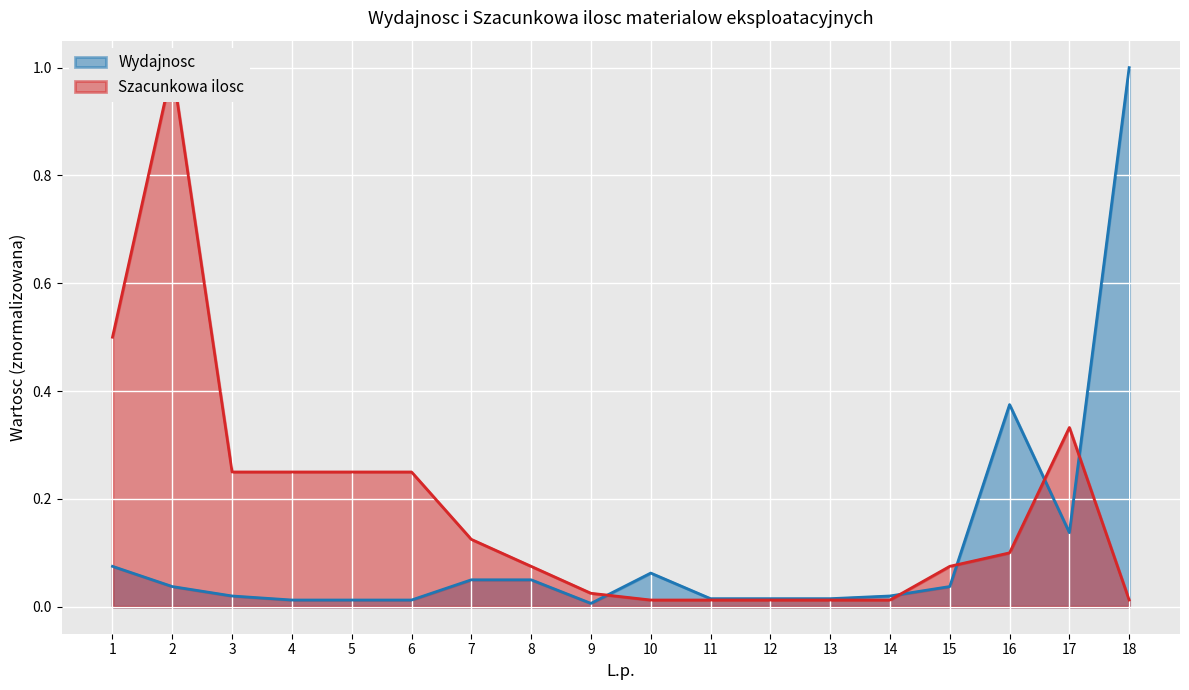

Is the value of Wydajnosc at 11 greater than the value of Szacunkowa ilosc at 13?

Yes